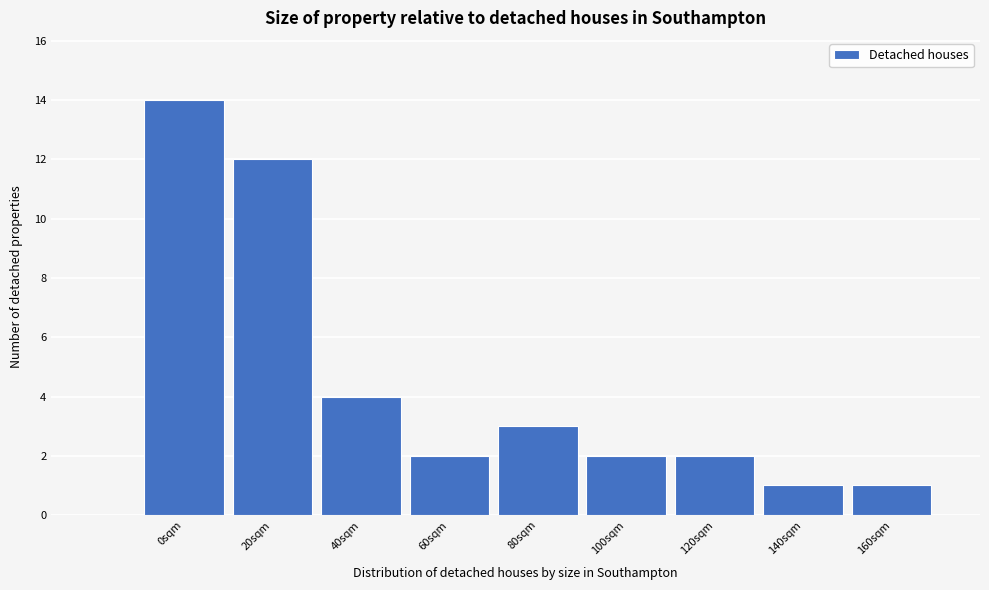

Reading left to right, list all the values displayed in this chart.

14	12	4	2	3	2	2	1	1